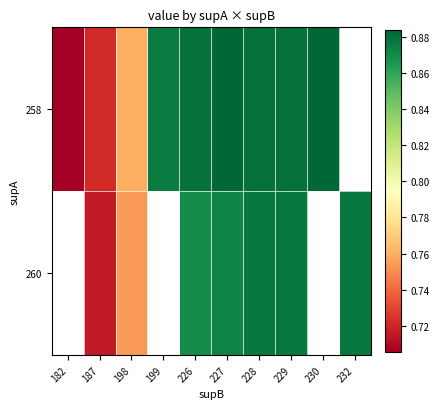

How many data points in 260 are above 0?

7